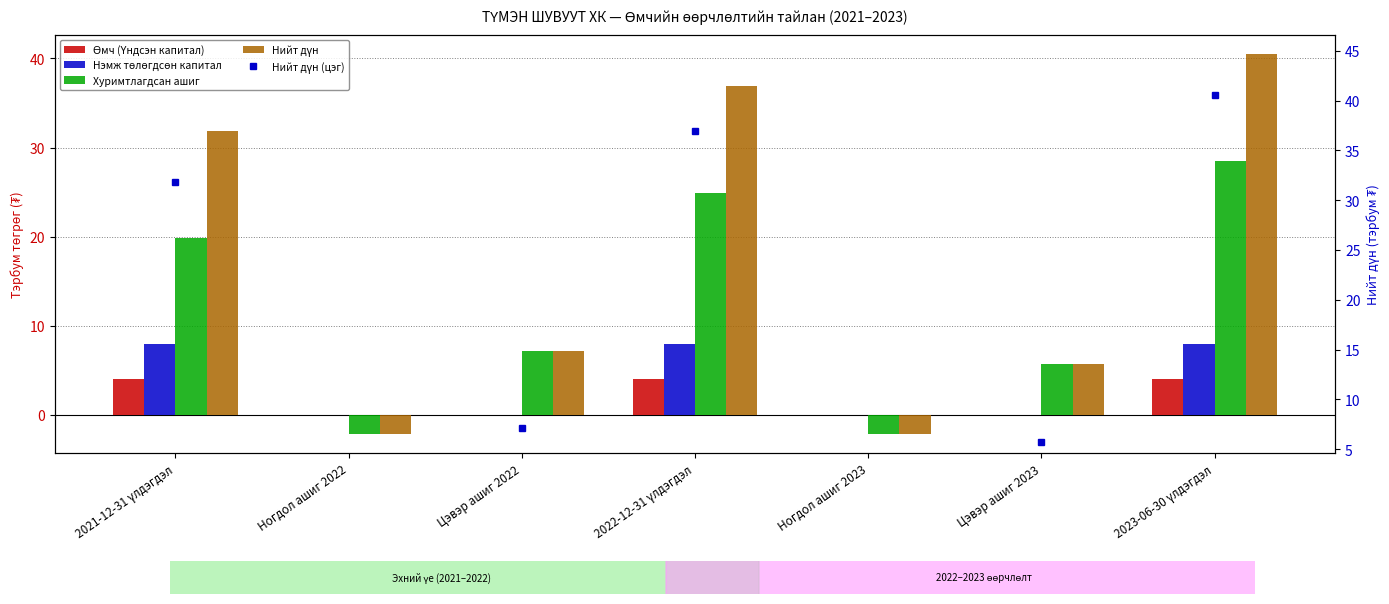

The Нэмж төлөгдсөн капитал series shows 0.0 at Ногдол ашиг 2022. True or false?

True